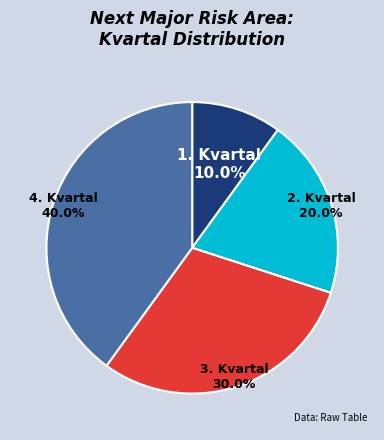

What portion of the pie excludes 3. Kvartal?

70.0%